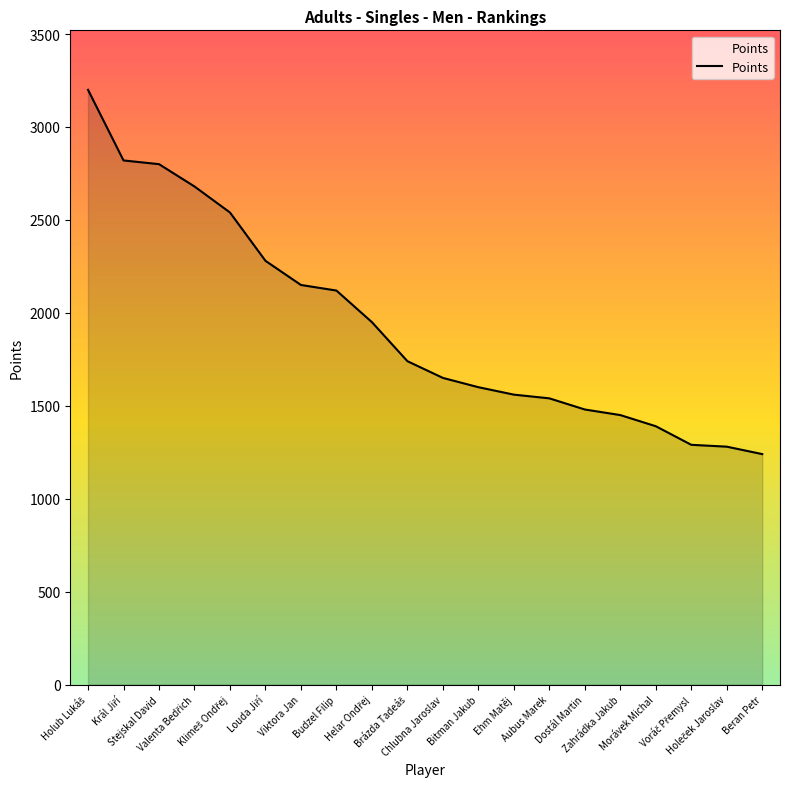

What is the maximum value shown in the chart?

3200